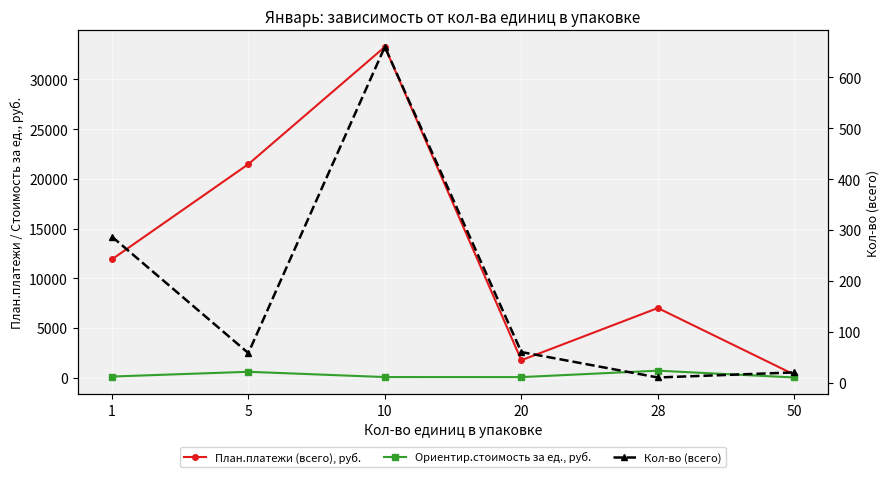

Which series has the largest total across all categories?

План.платежи (всего), руб.